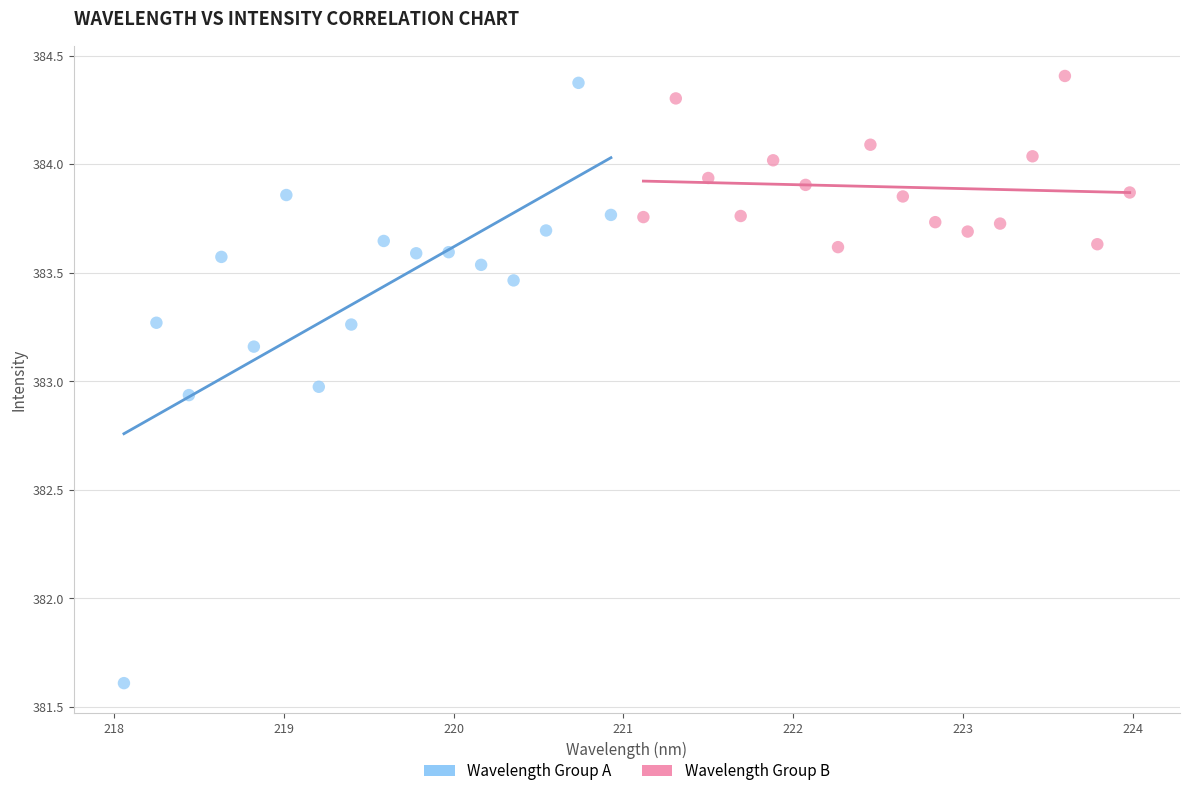

Which series reaches the minimum Y coordinate?

Wavelength Group A